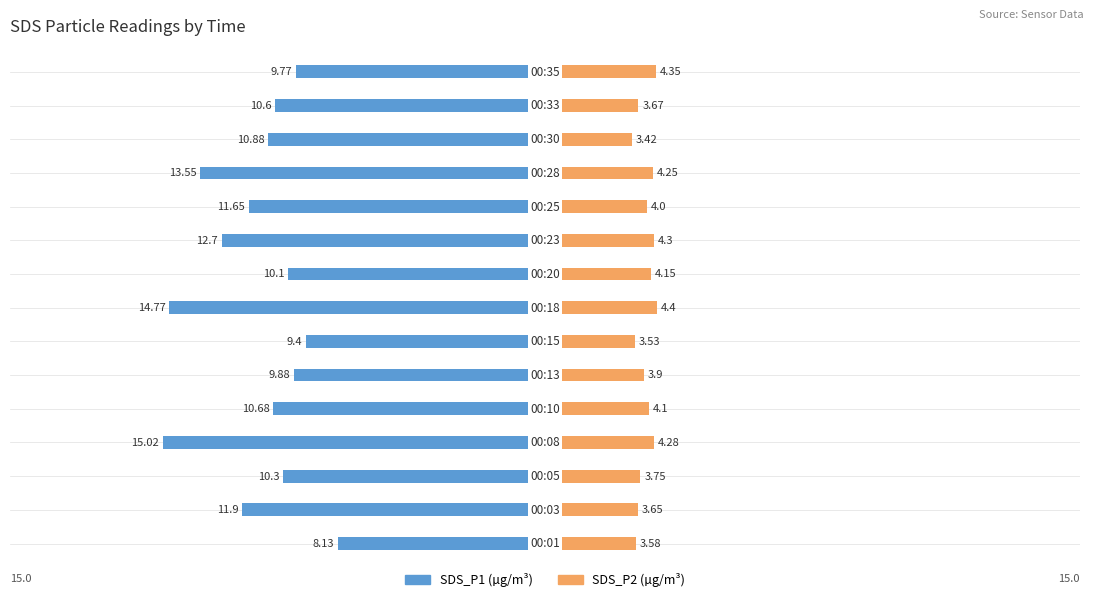

What is the sum of all SDS_P2 values?

59.3